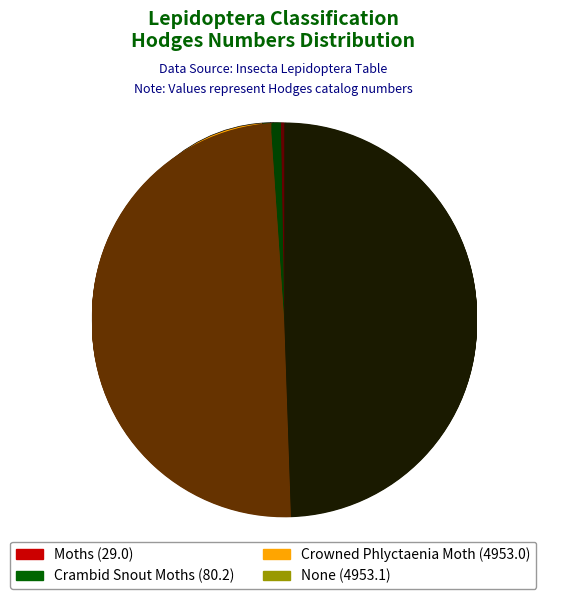

What is the smallest slice in the pie chart?

Moths